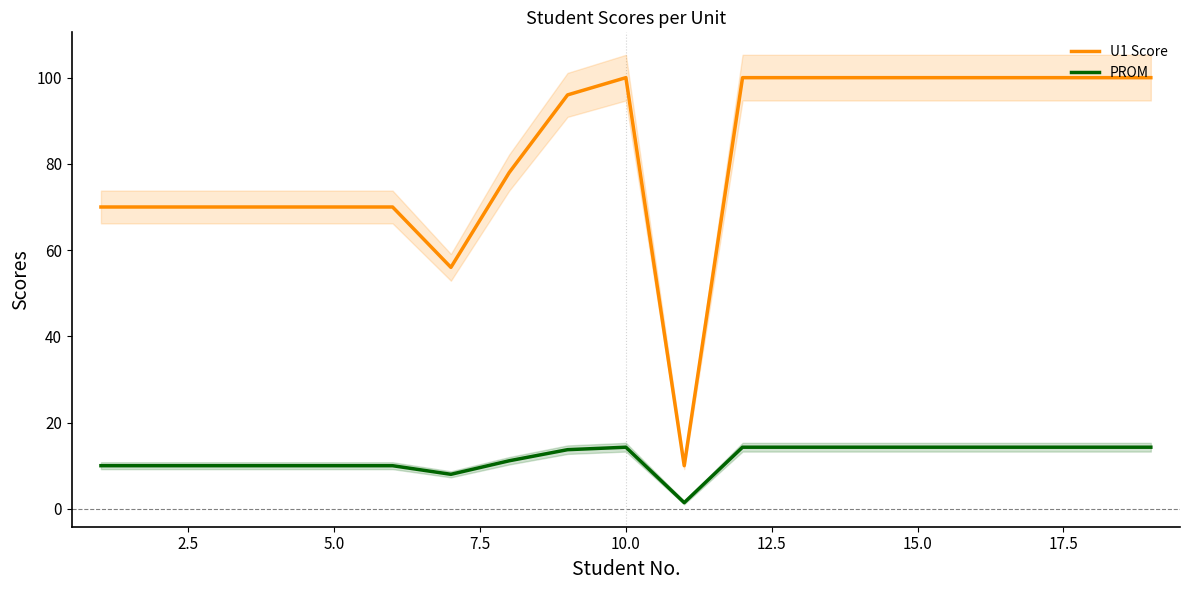

What is the maximum value for PROM?

14.3